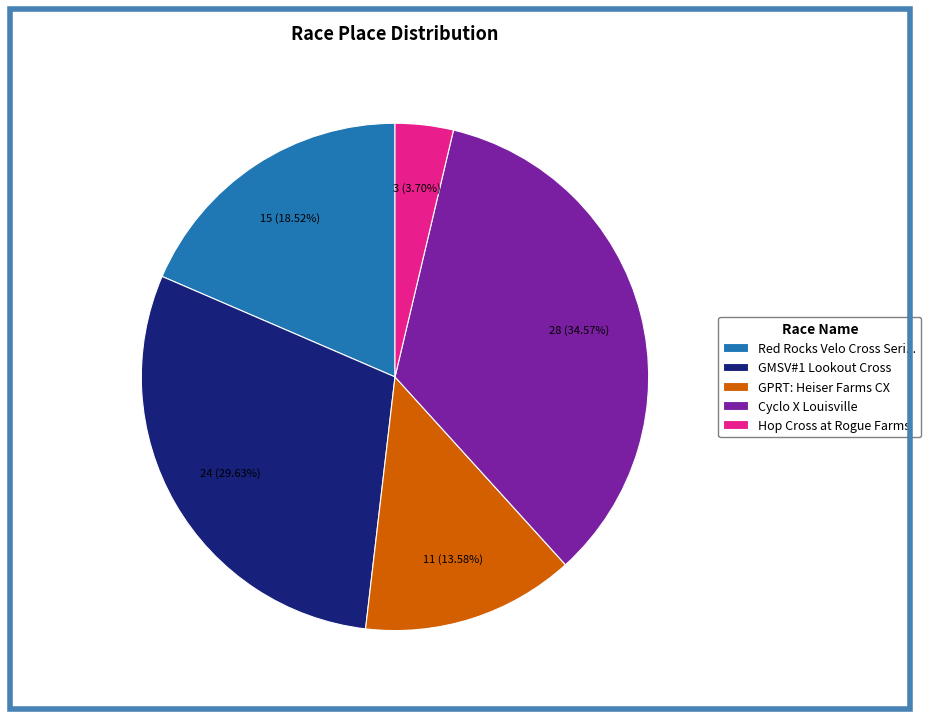

Is Cyclo X Louisville the majority of the pie?

No